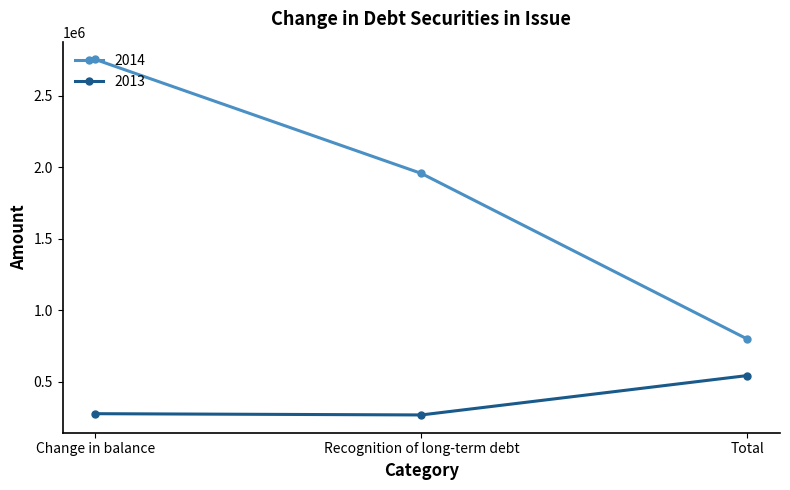

Which category has the highest value in the 2013 series?

Total